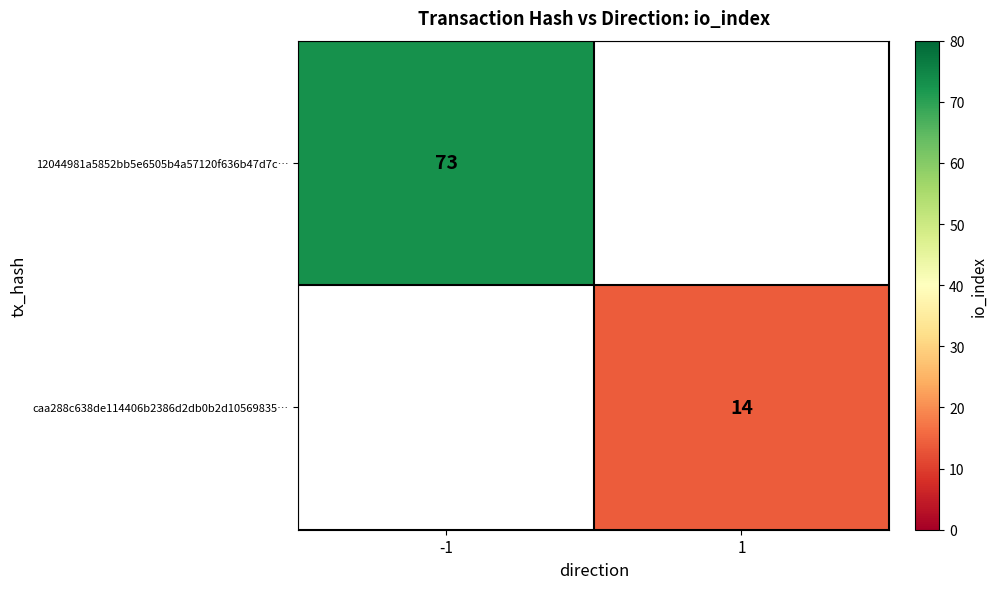

Is it true that 12044981a5852bb5e6505b4a57120f636b47d7c… equals 26 at -1?

False